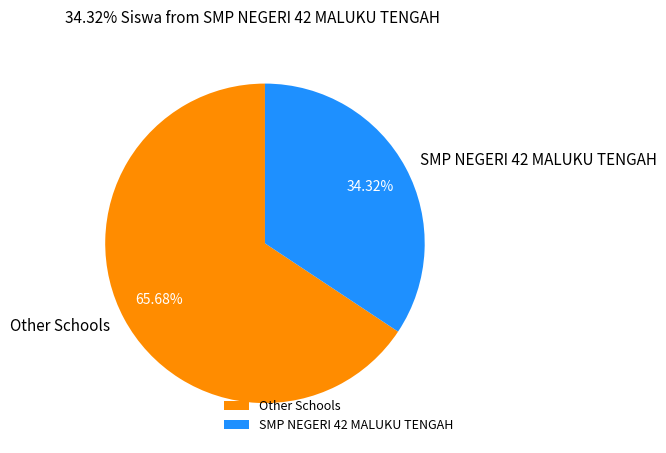

Which slice is the largest?

Other Schools